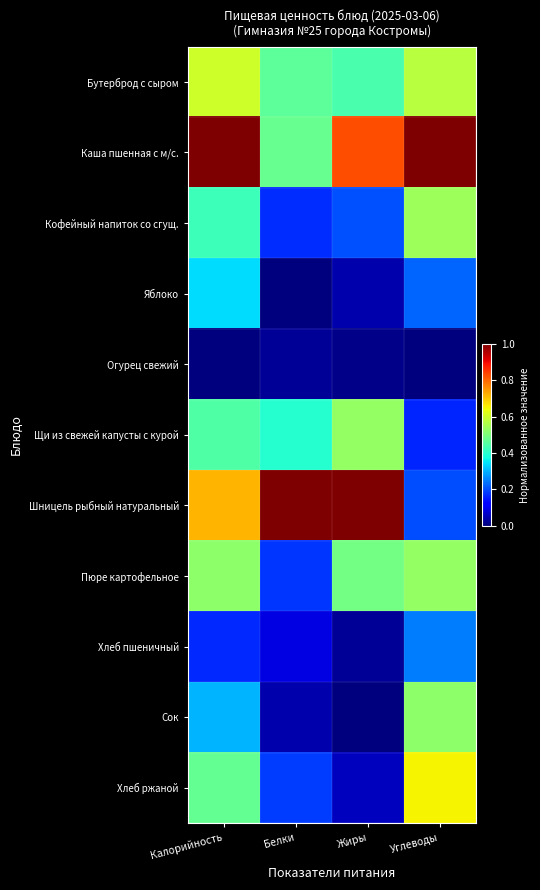

What is the maximum value shown in the chart?

1.0